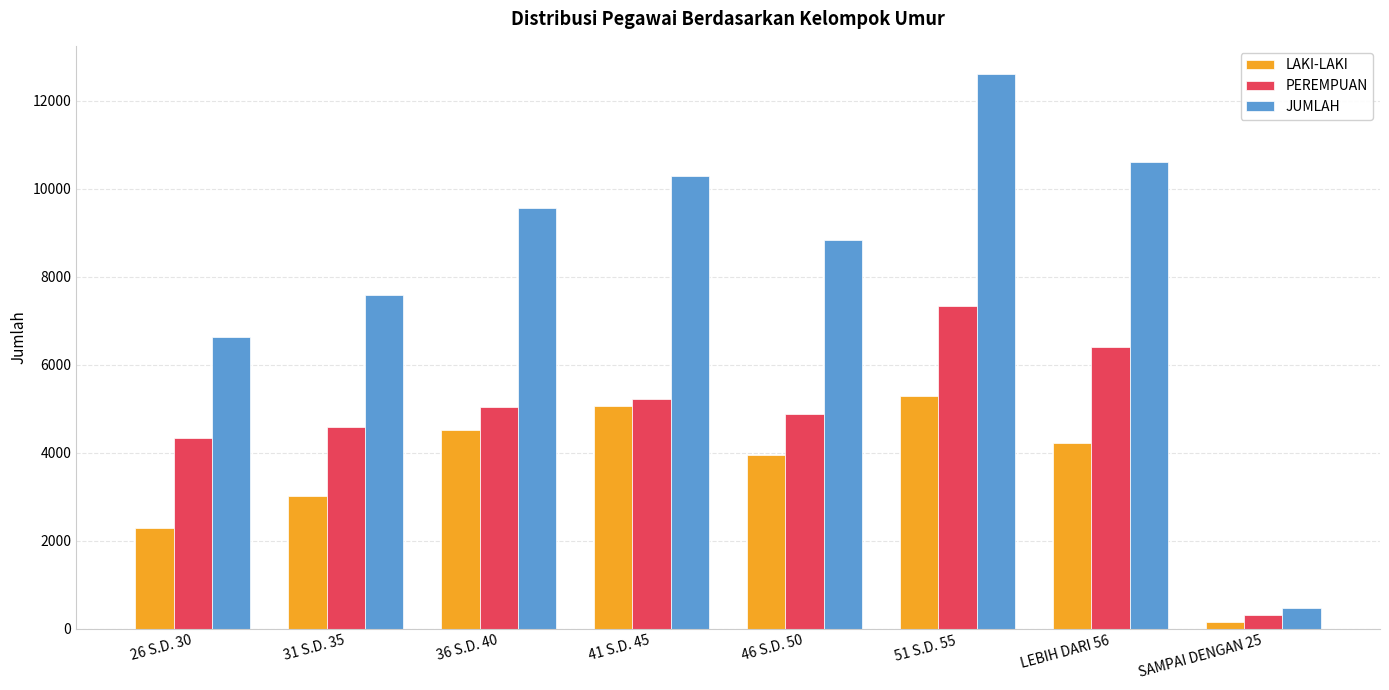

What is the sum of all PEREMPUAN values?

38126